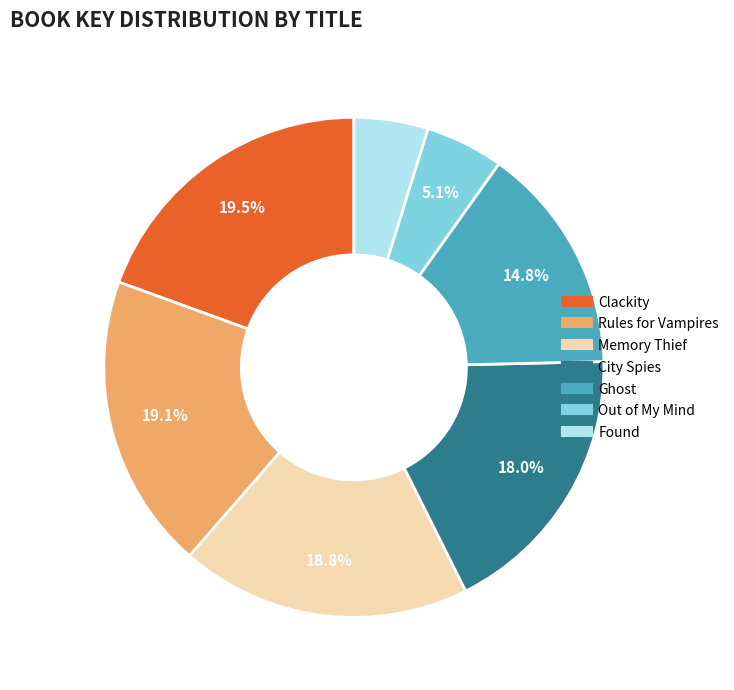

To the nearest percent, what is the combined percentage of Clackity and Ghost?

34%